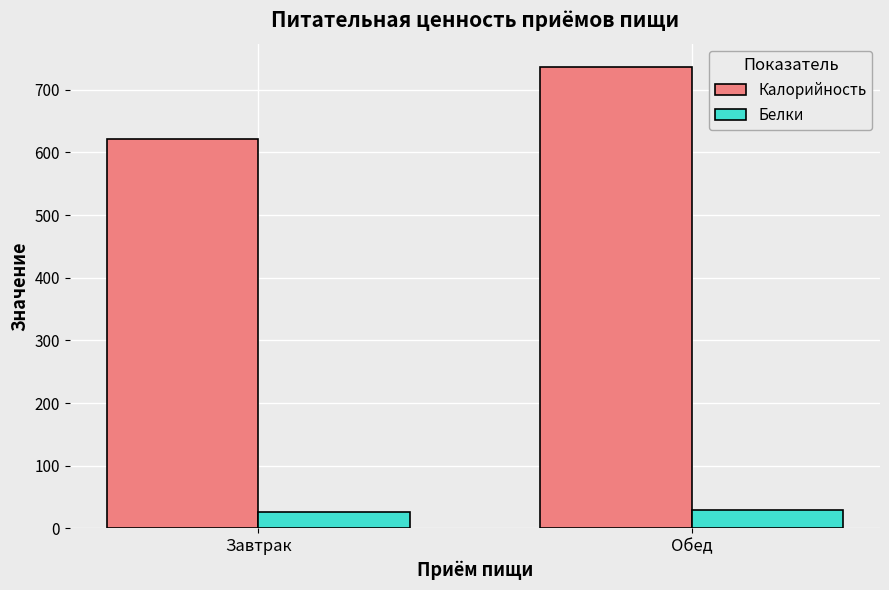

What value does the Калорийность series have at Обед?

736.8